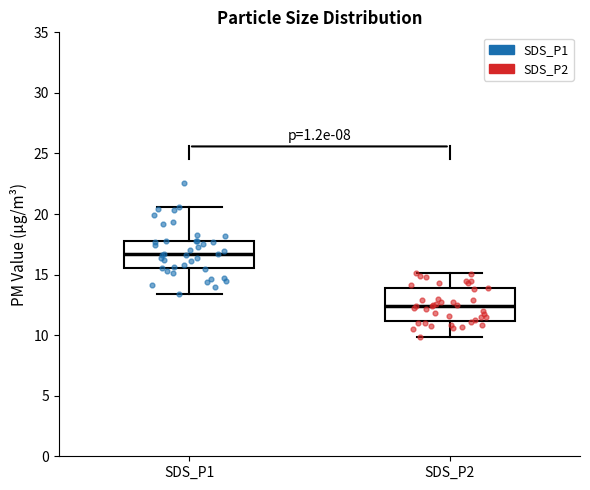

Where does the lower whisker of the box for SDS_P2 end on the y-axis? The values are not printed on the chart, so give them approximately, as read against the axis.

10.0